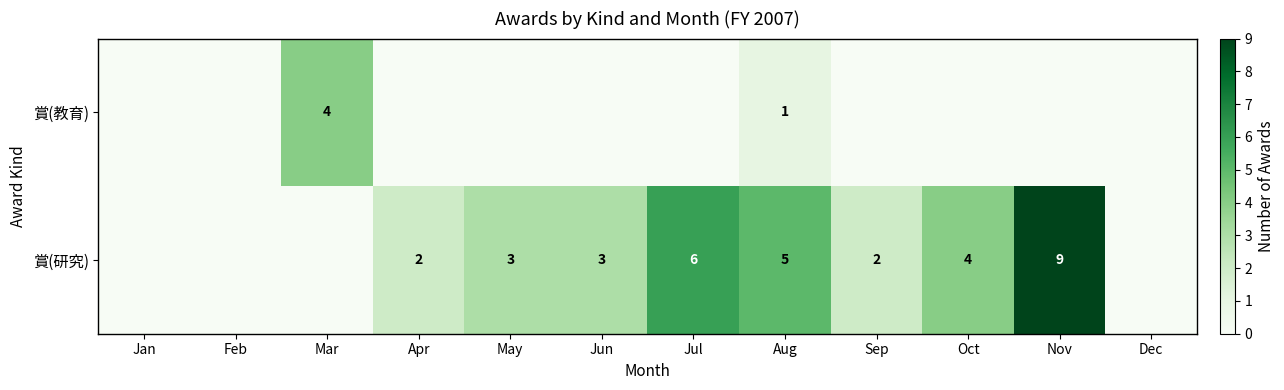

The 賞(研究) series shows 9 at Jul. True or false?

False